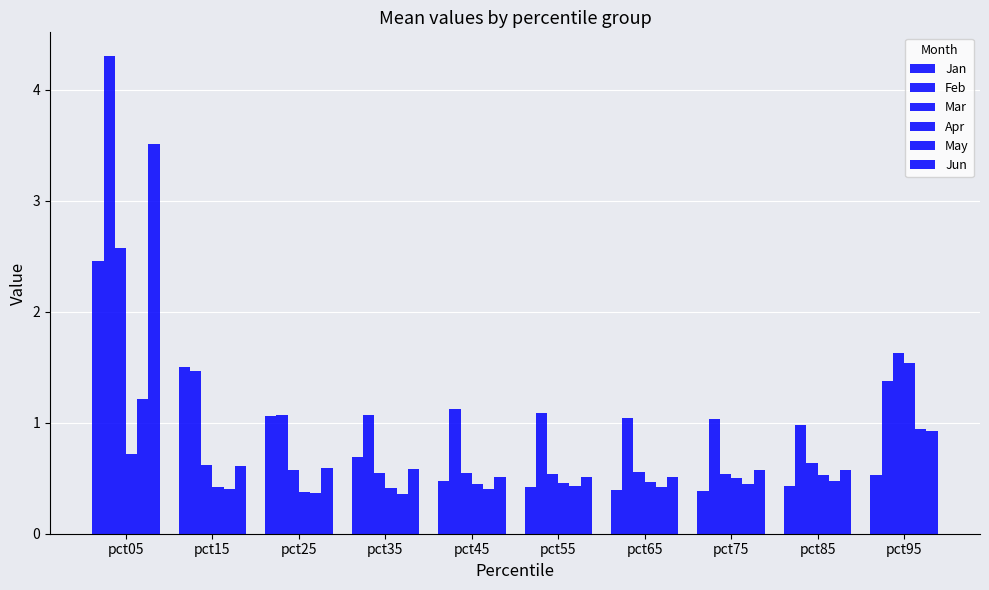

What is the value of the Apr bar at the 7th from the left?

0.5